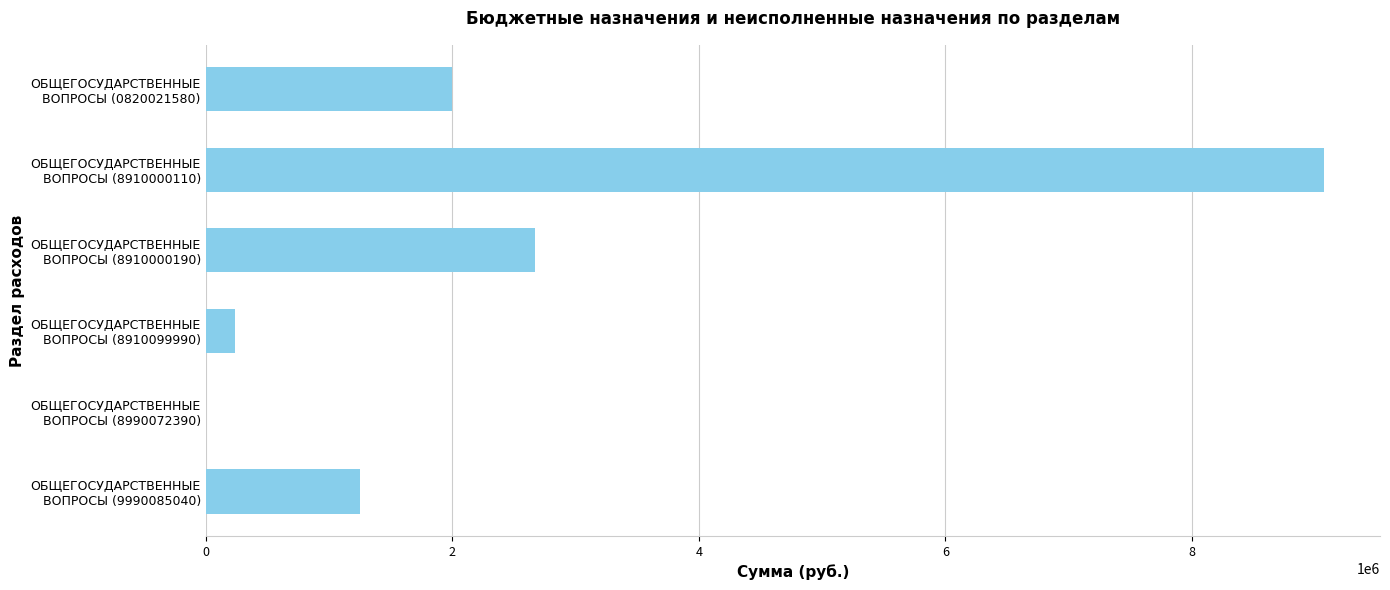

What is the maximum value shown in the chart?

9071061.0